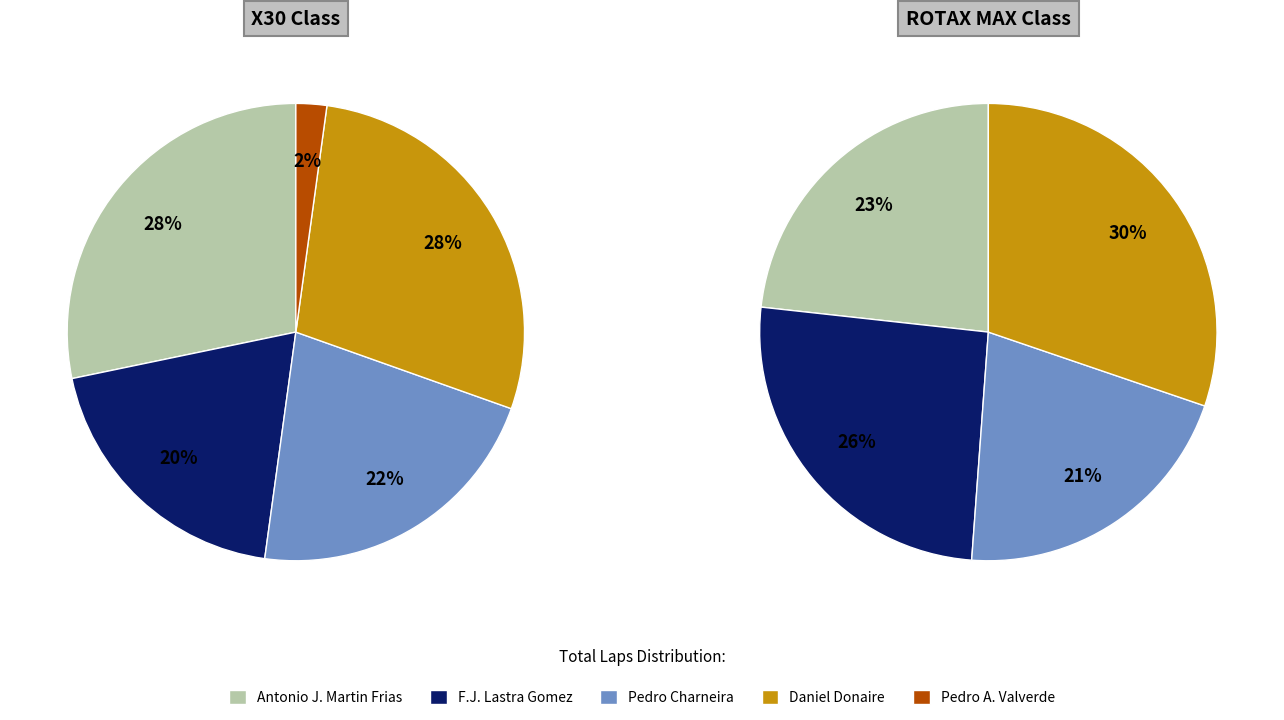

Which slice is the smallest?

Pedro A. Valverde Hervas